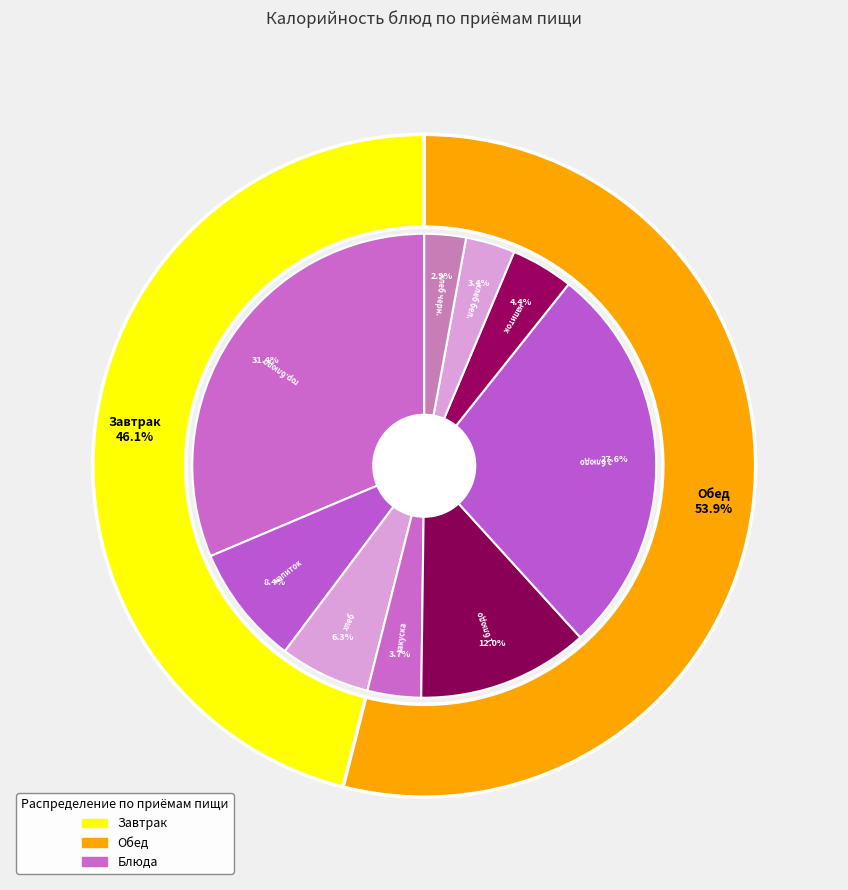

To the nearest percent, what percentage of the pie is Хлеб пшеничный (хлеб бел.)?

3%